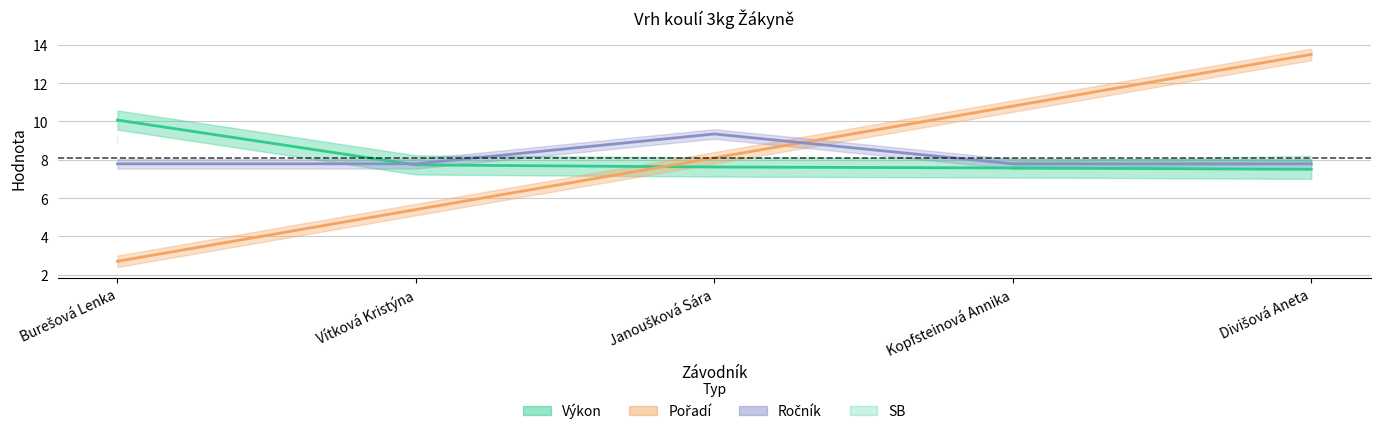

How many times do Pořadí and Ročník cross each other?

1